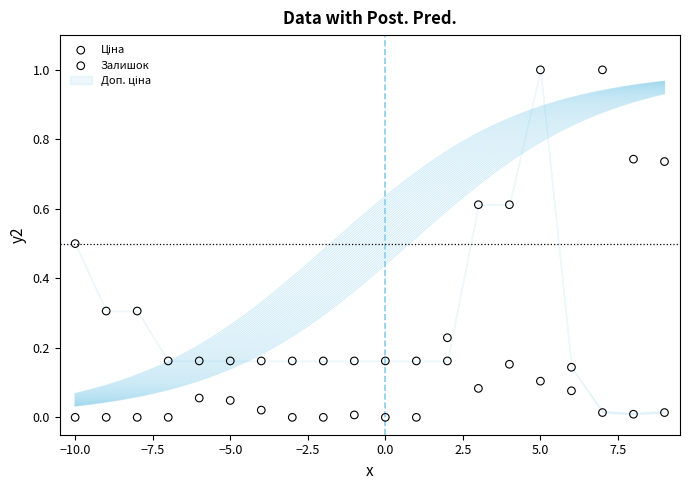

Across all data points, what is the range of X values (max minus min)?

19.0